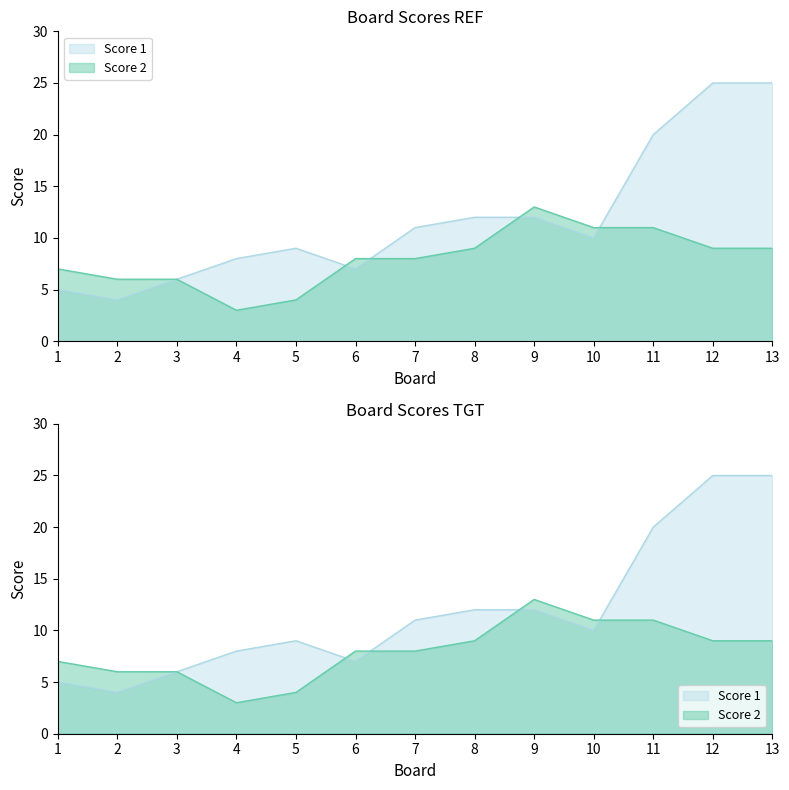

What value does the Score 1 series have at 8, to the nearest 5?

10